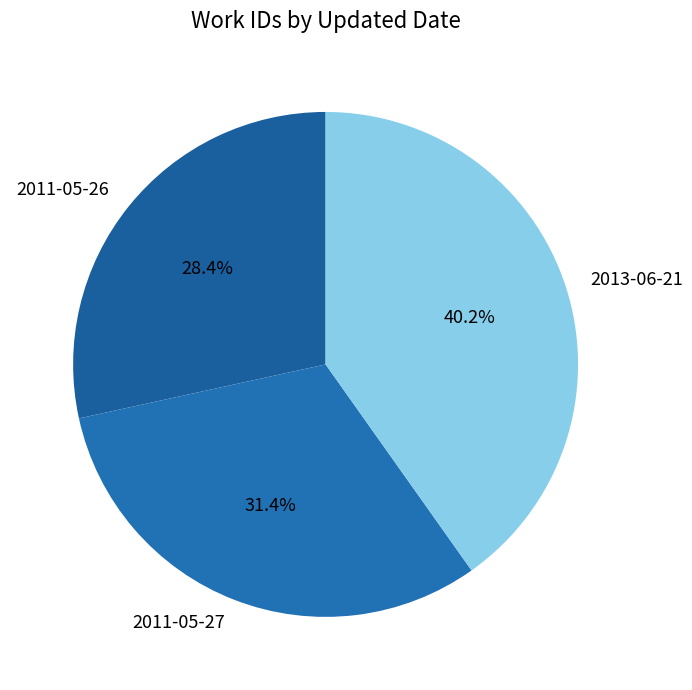

Is there any slice that represents more than half of the pie?

No